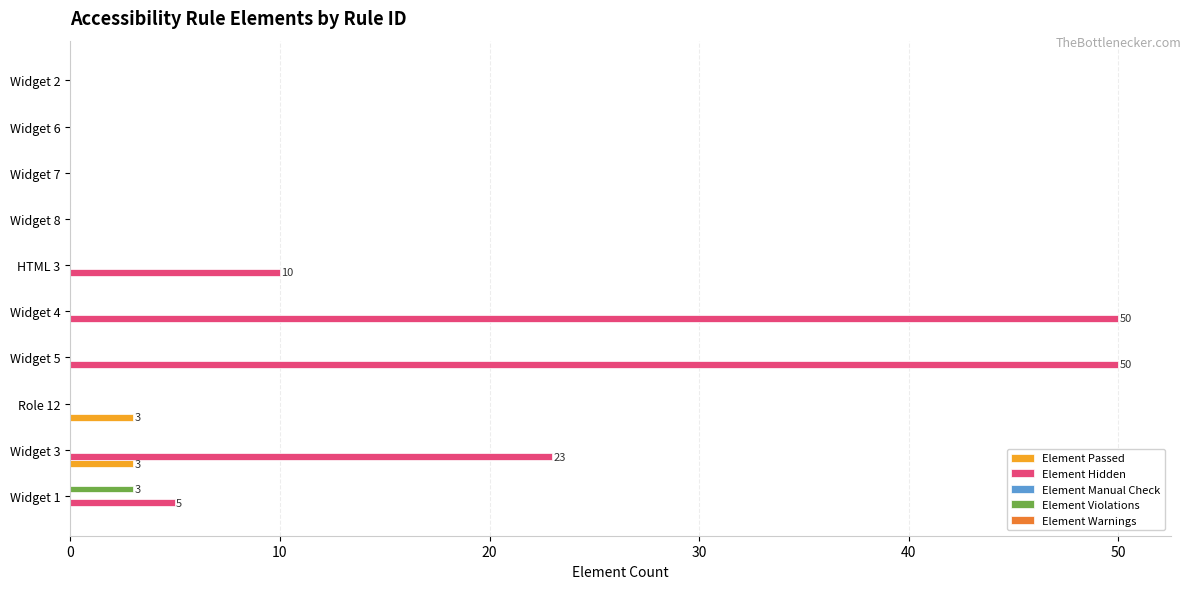

How many distinct data groups are displayed?

3